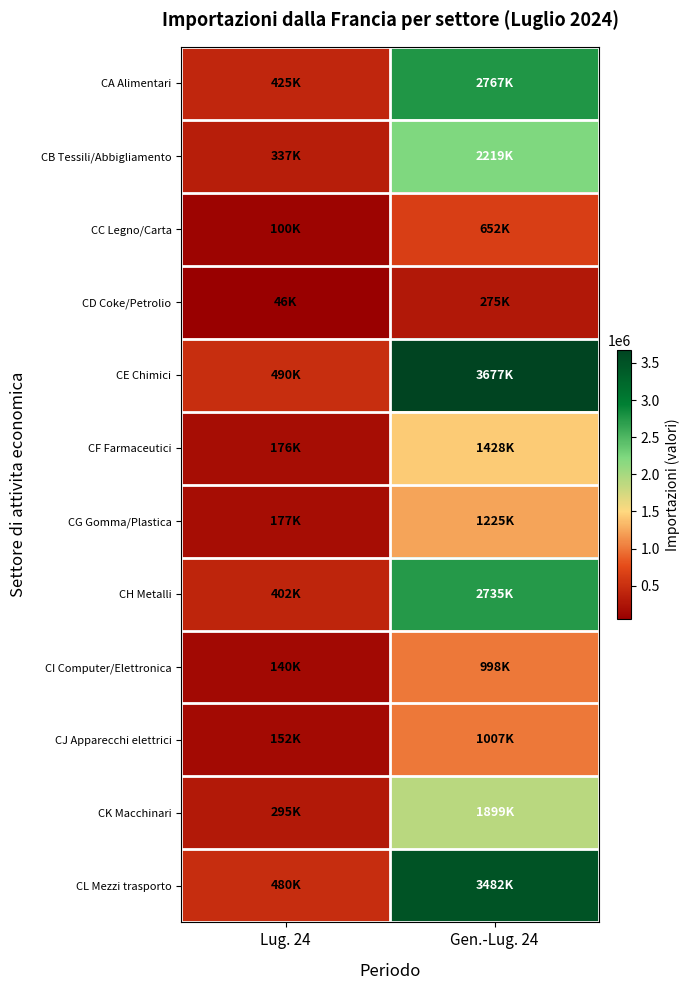

Between Lug. 24 and Gen.-Lug. 24, which is larger?

Gen.-Lug. 24